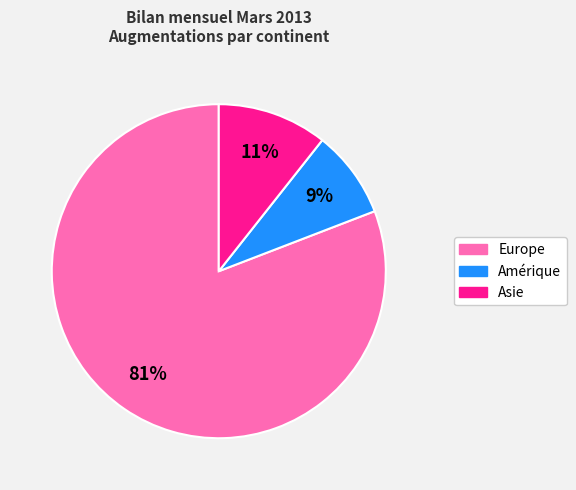

How many slices are in this pie chart?

3